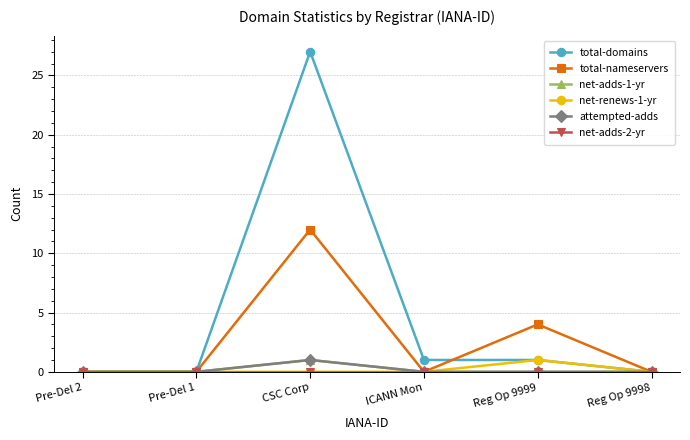

What is the total value across all series at CSC Corp?

41